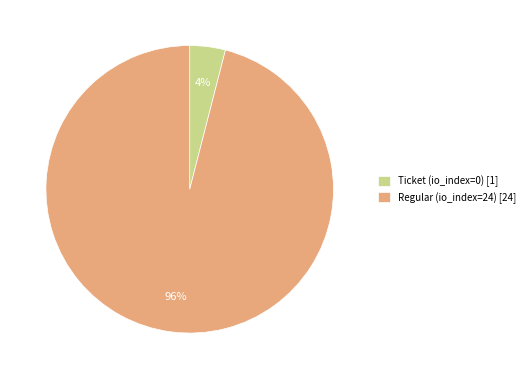

Do Ticket (io_index=0) [1] and Regular (io_index=24) [24] together represent more than half of the pie?

Yes